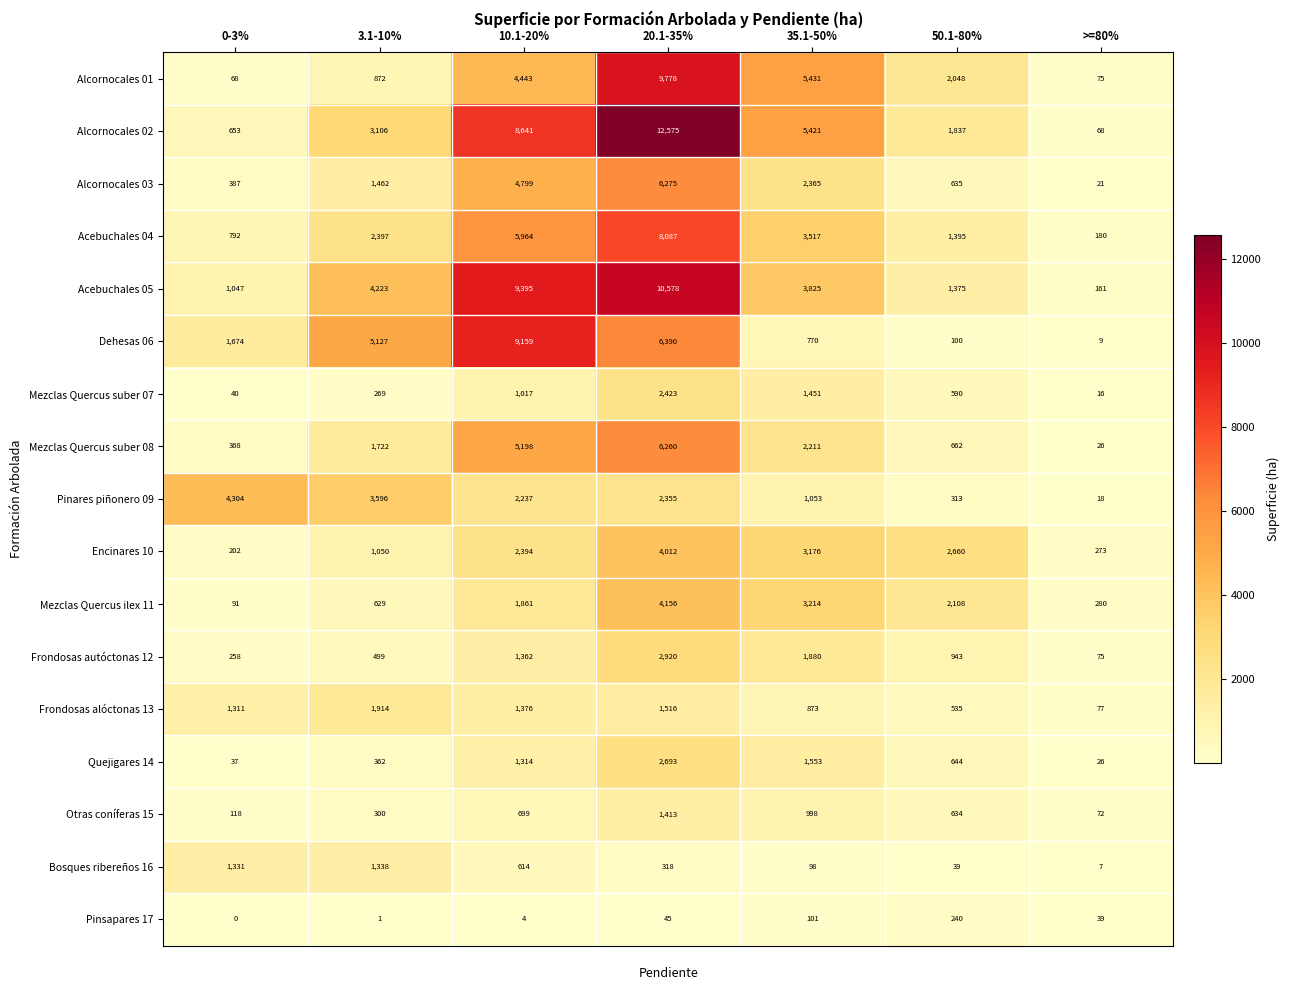

What value does the Encinares 10 series have at 3.1-10%, to the nearest 10?

1050